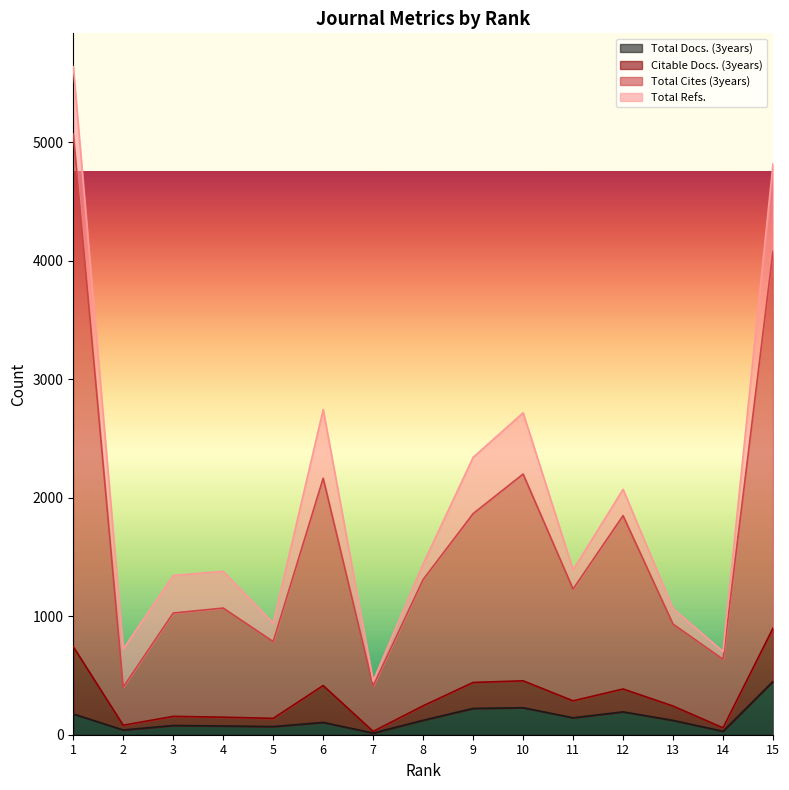

True or false: Total Cites (3years) and Total Docs. (3years) cross at least once.

False